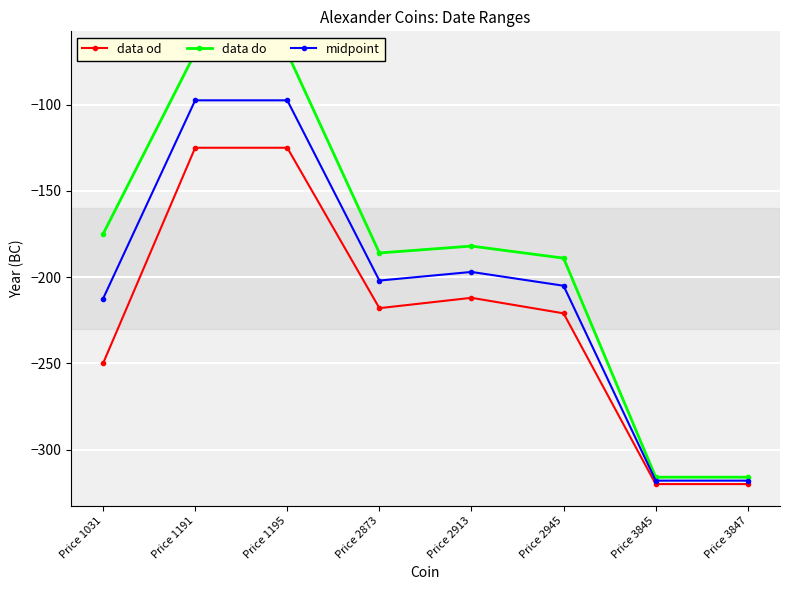

In data od, how many points are lower than both neighbors (excluding endpoints)?

1